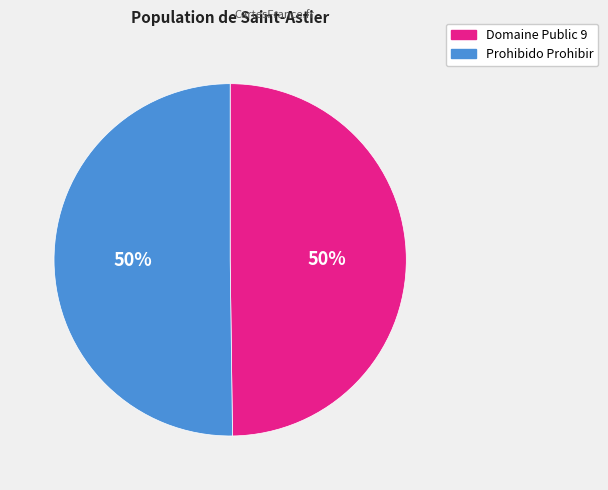

To the nearest percent, what is the combined percentage of Domaine Public 9 and Prohibido Prohibir?

100%